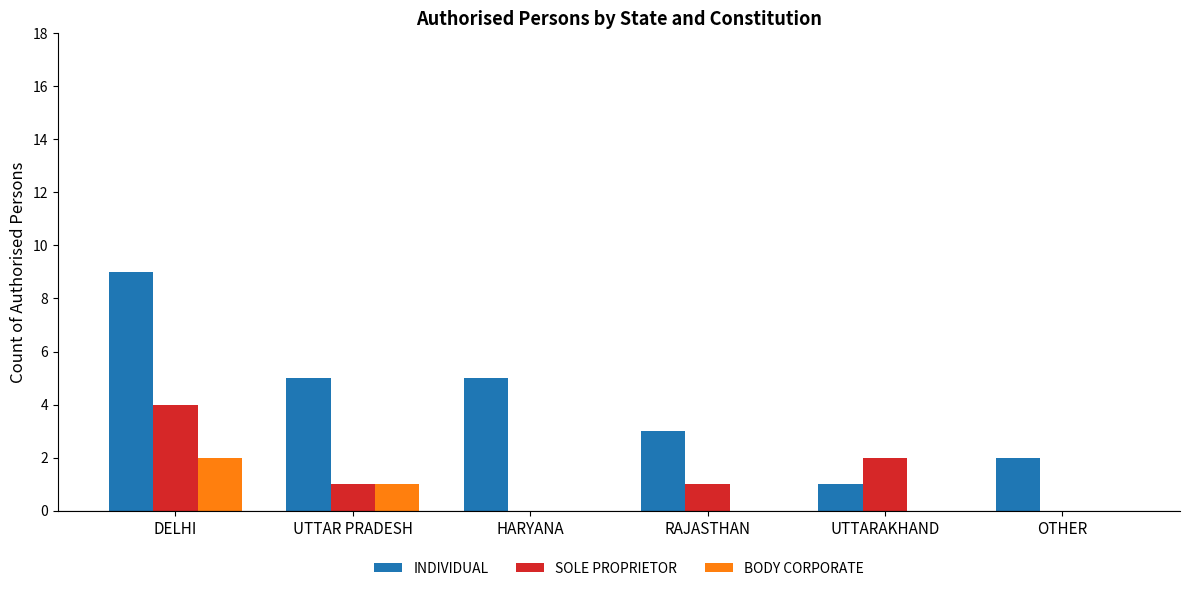

What are all the series names shown in the legend?

INDIVIDUAL, SOLE PROPRIETOR, BODY CORPORATE